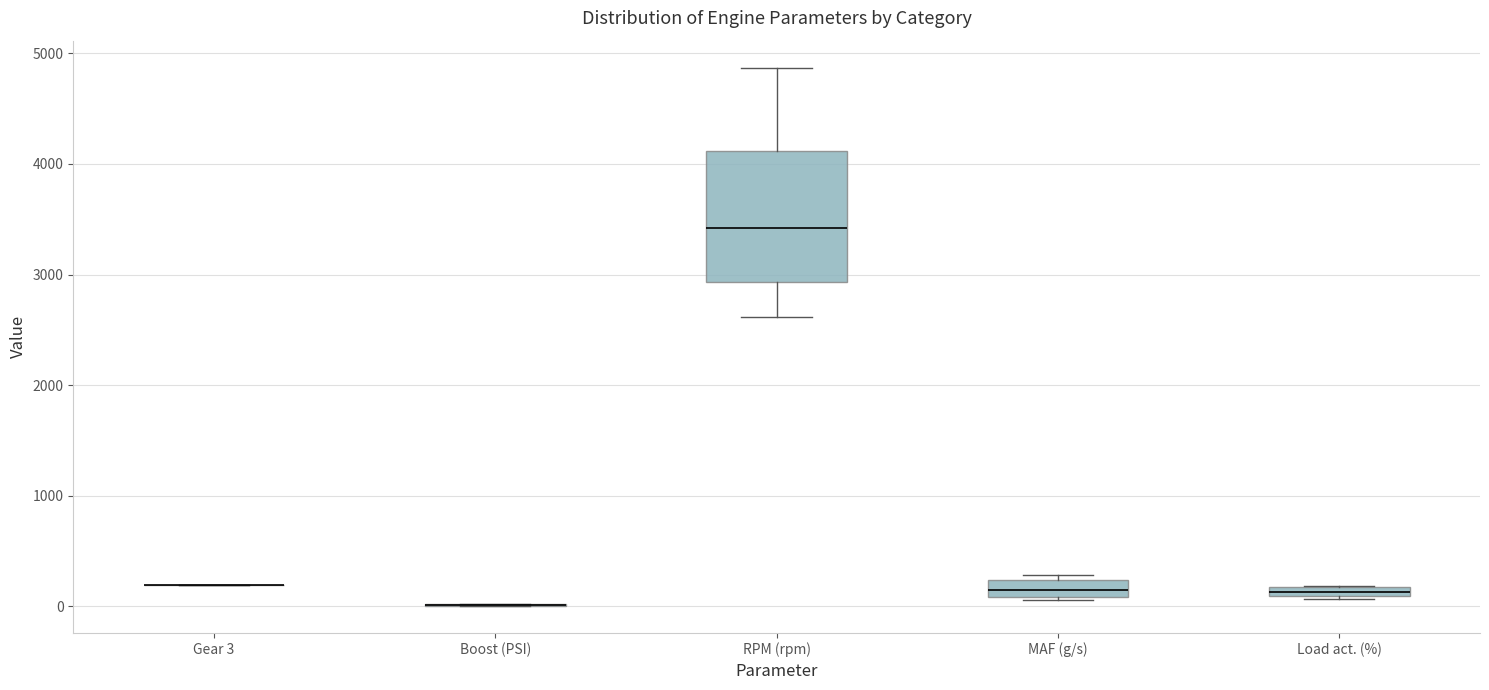

Comparing the boxes themselves (not the whiskers), which one is the tallest?

RPM (rpm)